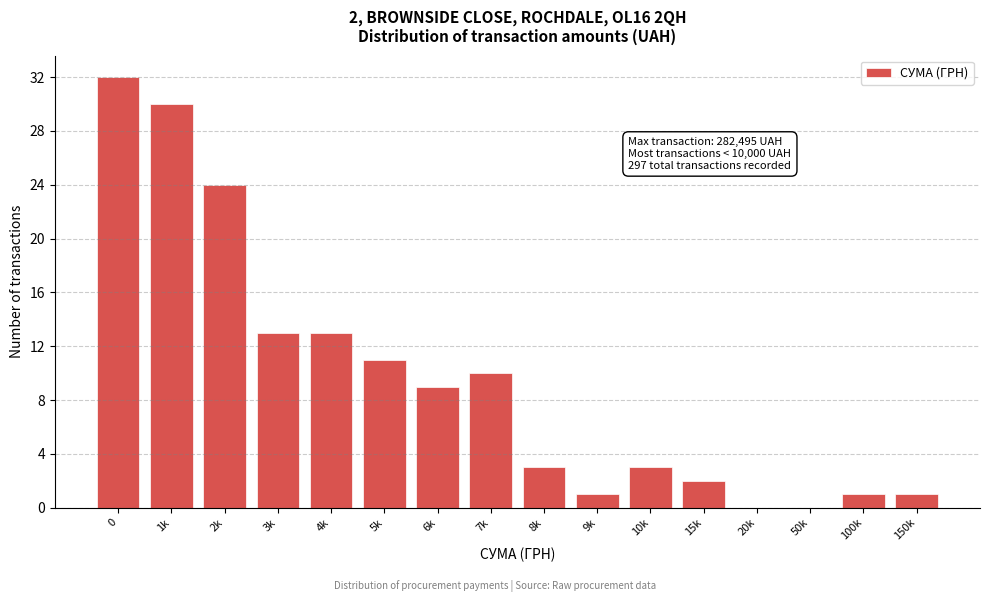

Reading right to left, extract all data points from this chart.

150k=1	100k=1	50k=0	20k=0	15k=2	10k=3	9k=1	8k=3	7k=10	6k=9	5k=11	4k=13	3k=13	2k=24	1k=30	0=32